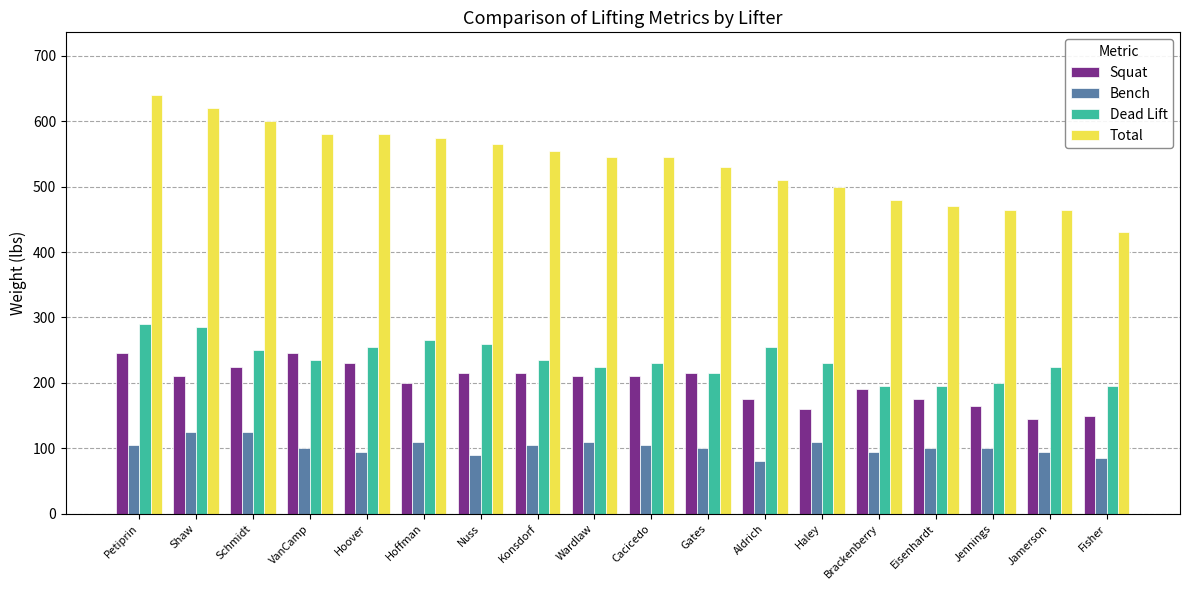

At which label does Bench first exceed 100?

Petiprin